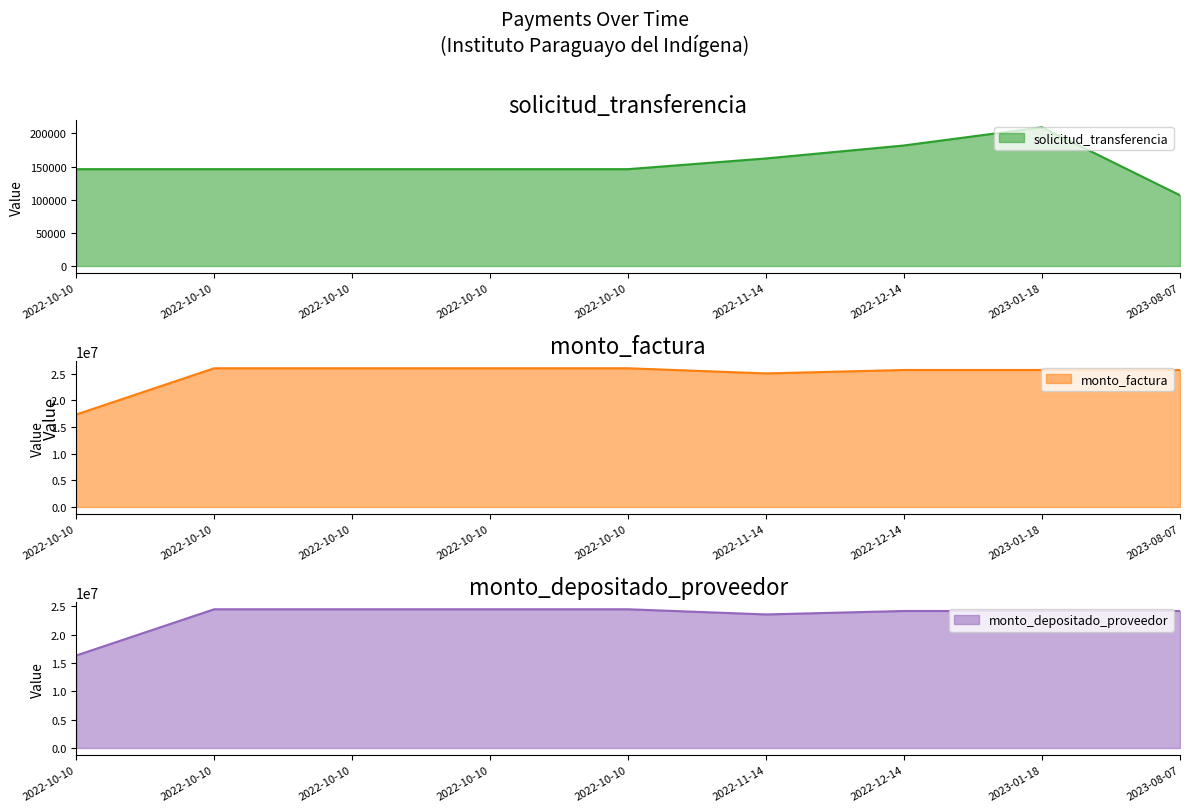

Is it true that solicitud_transferencia equals 205255 at 2022-10-10?

False